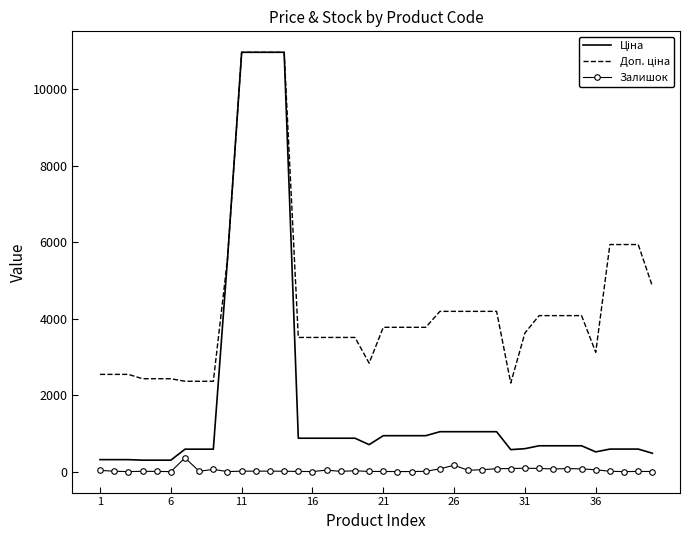

What is the maximum value shown in the chart?

10964.4